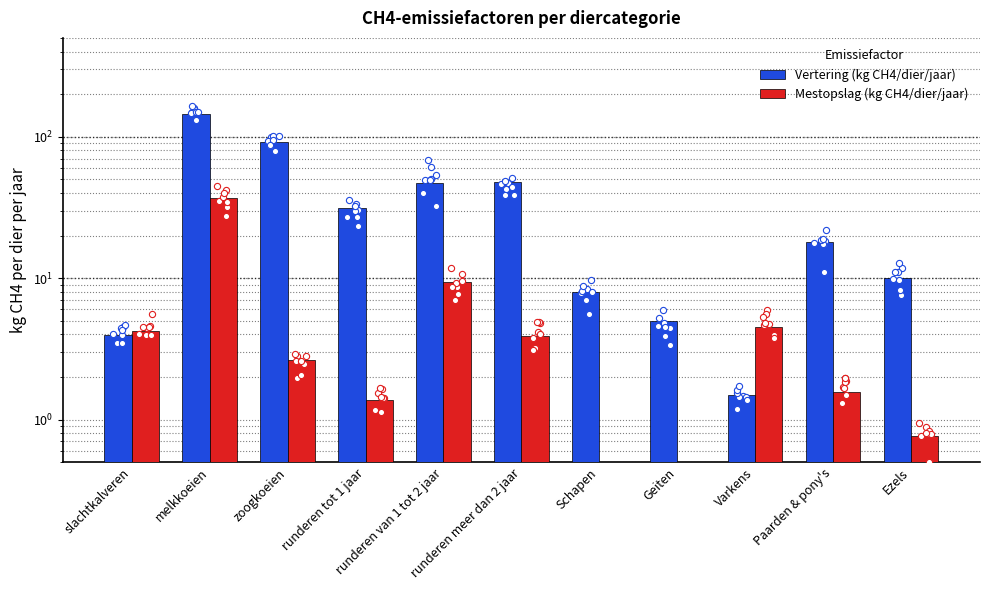

What is the total value across all series at slachtkalveren?

8.2